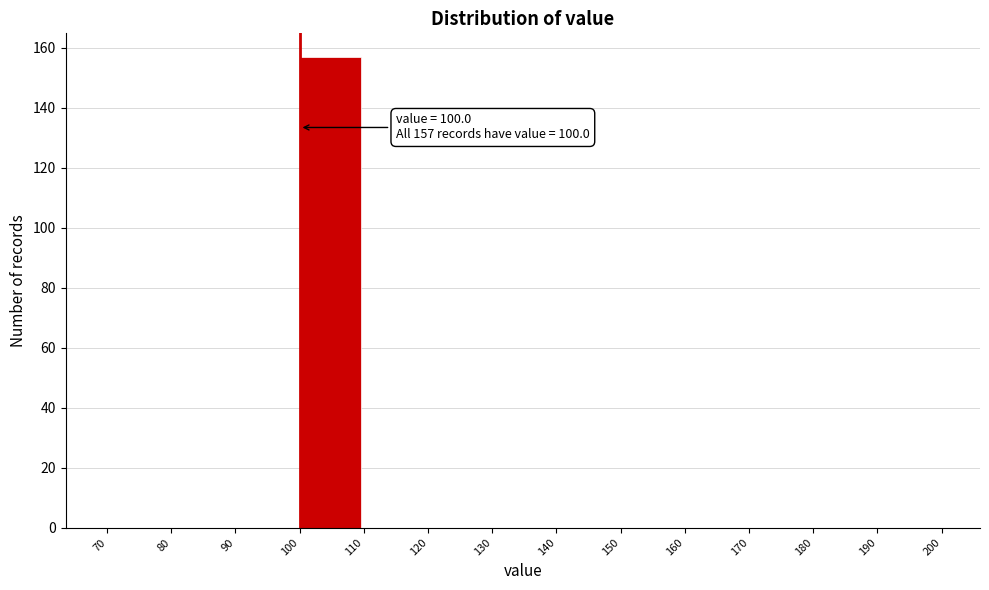

Which range on the x-axis has the tallest bar?

100 to 110